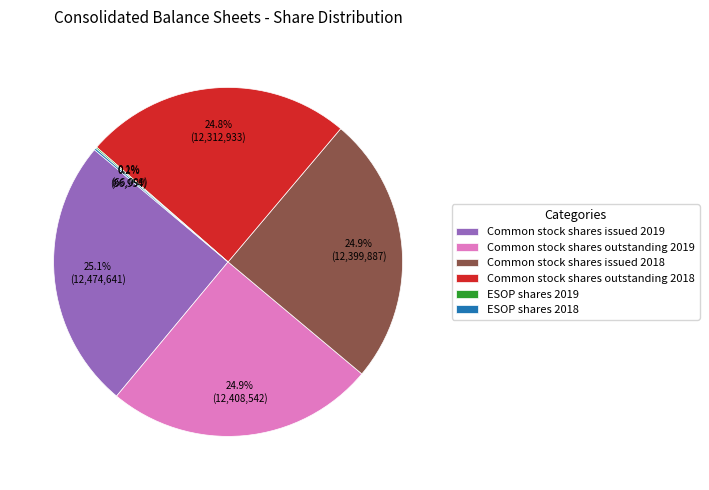

Does Common stock shares outstanding 2018 account for over 50% of the chart?

No